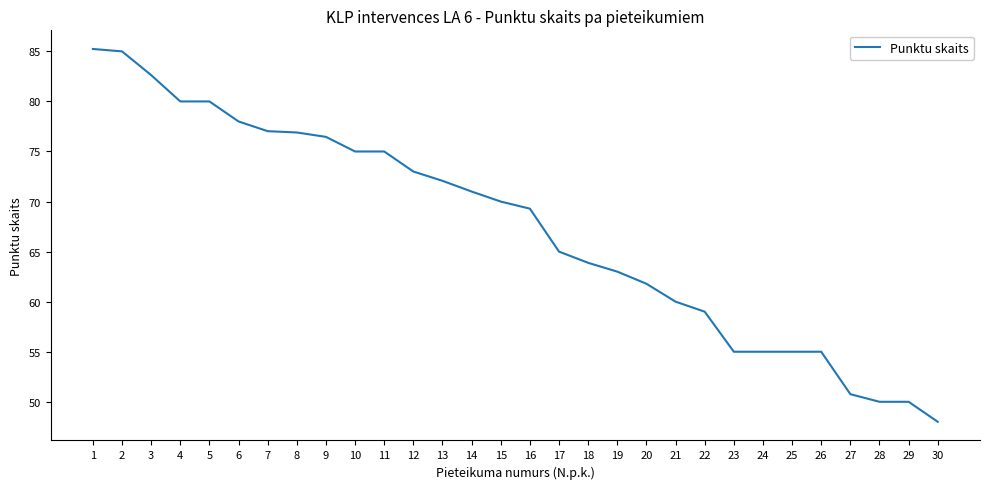

How many lines are shown in the chart?

1